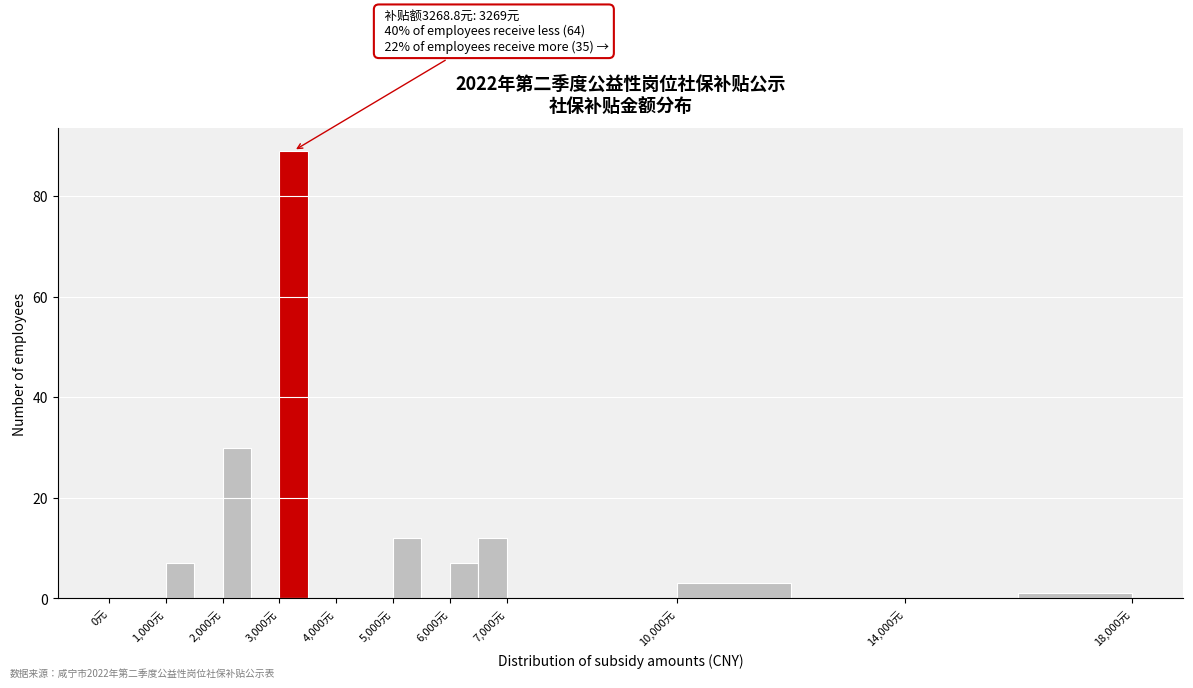

Over which range of the x-axis is the bar tallest?

3000 to 3500